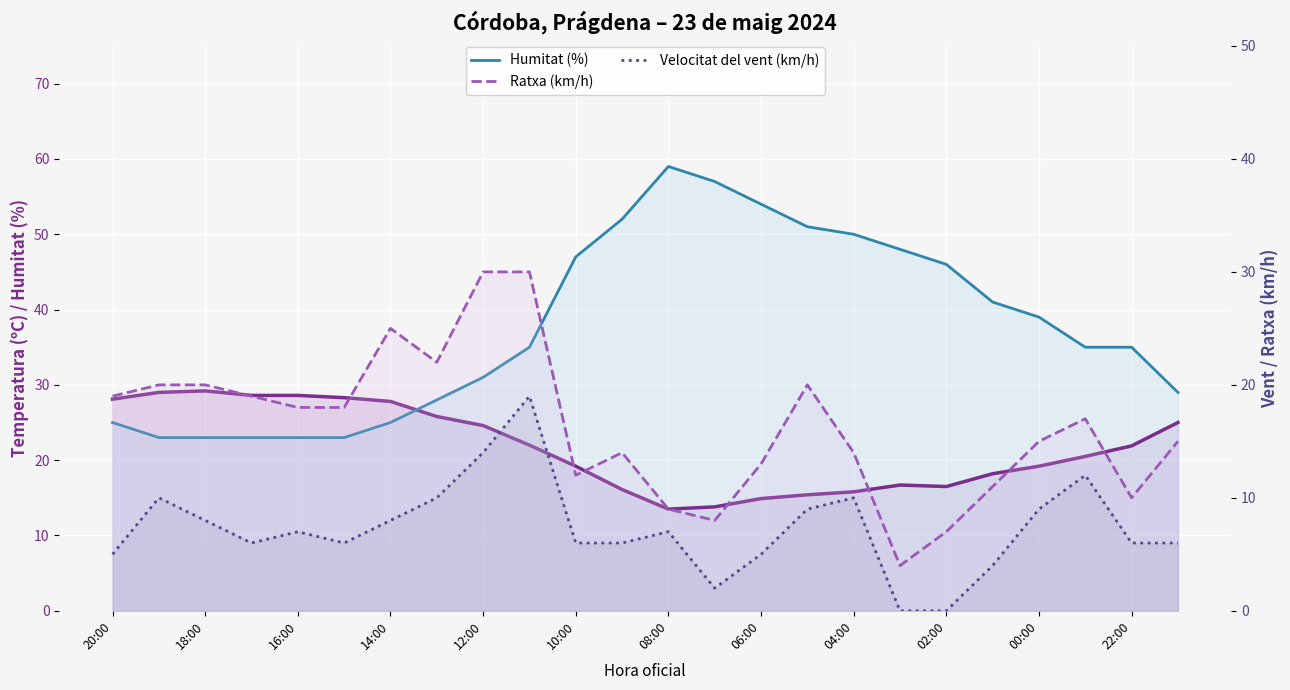

How many data points in Temperatura (ºC) are above 21?

12